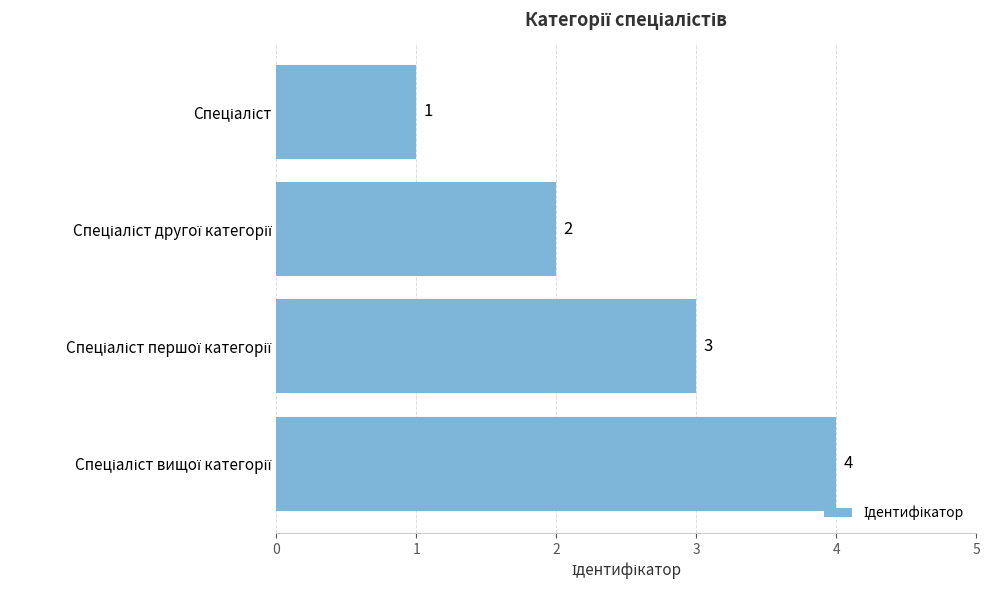

Count the values in the range 2 to 4.

3